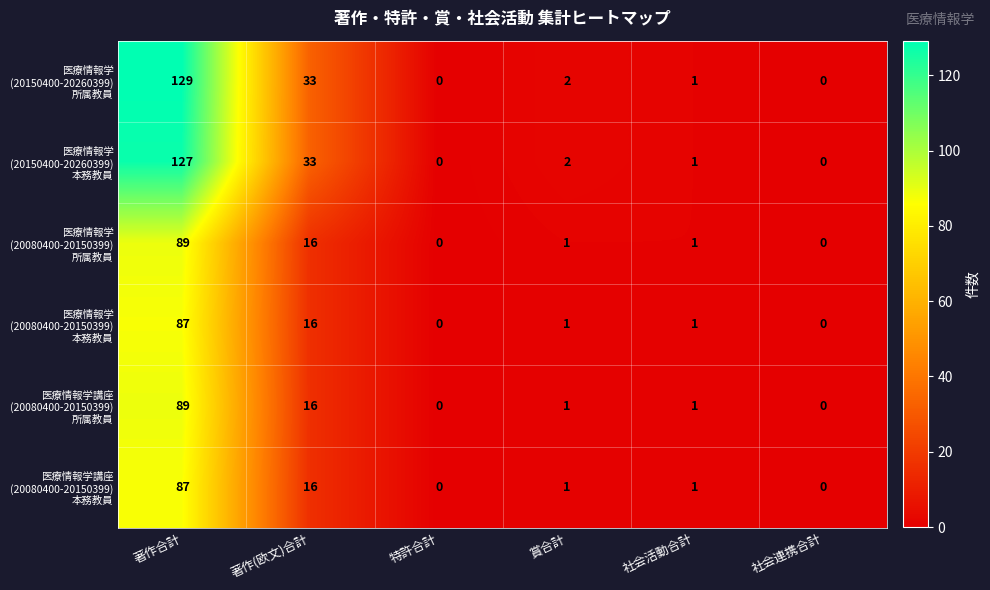

Which label corresponds to the largest value in the chart?

著作合計